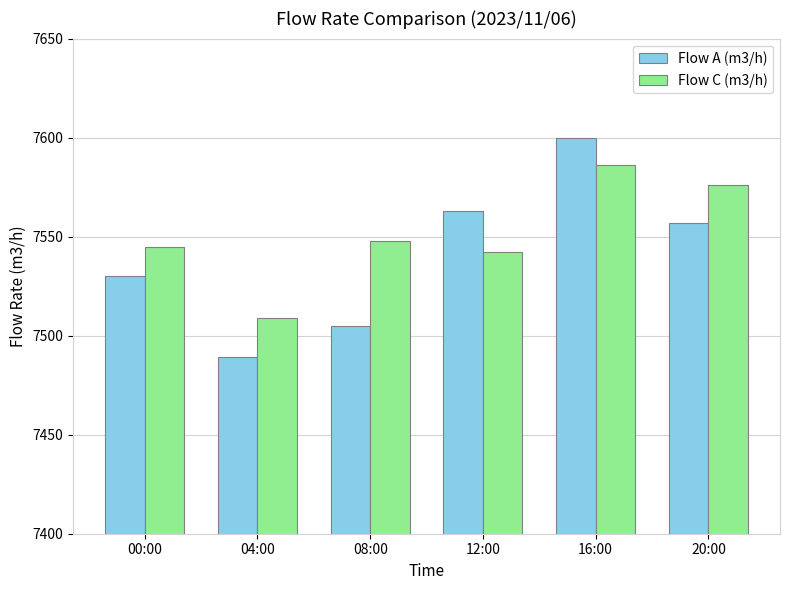

Reading left to right, what are all the values shown in this chart?

Flow A (m3/h): 00:00=7530	04:00=7489	08:00=7505	12:00=7563	16:00=7600	20:00=7557
Flow C (m3/h): 00:00=7545	04:00=7509	08:00=7548	12:00=7542	16:00=7586	20:00=7576